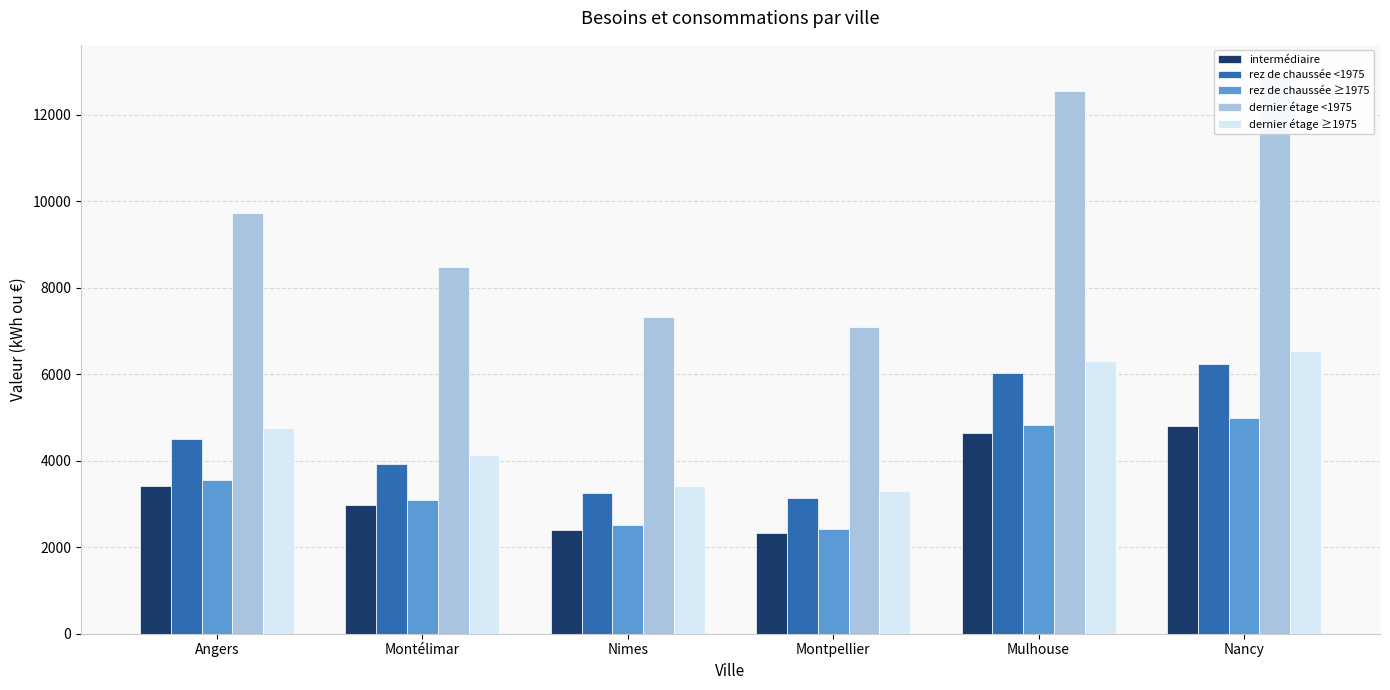

True or false: dernier étage <1975 has a value of 12536.1 at Mulhouse.

True